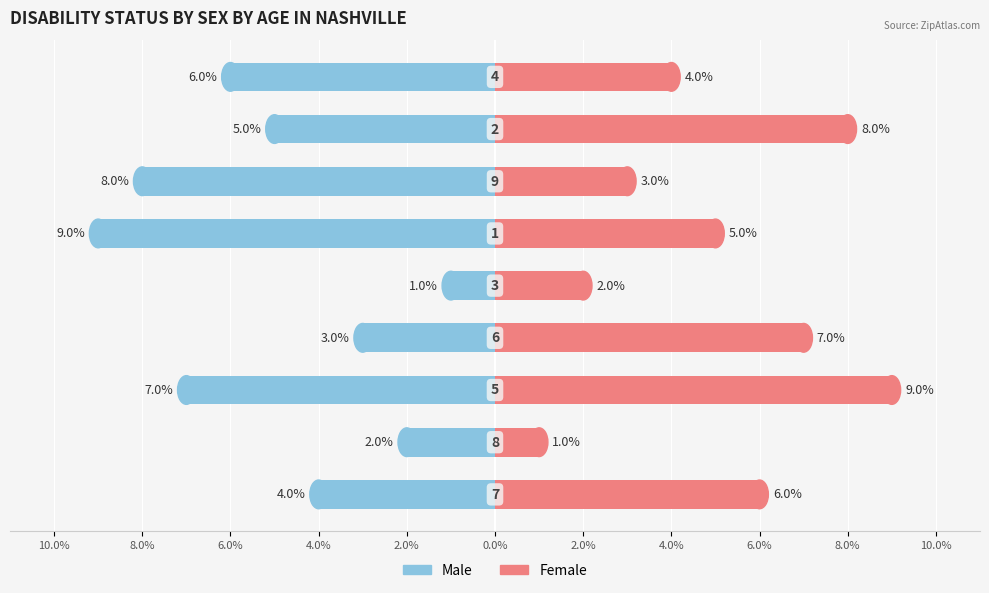

Which series has the largest range (max minus min)?

Male